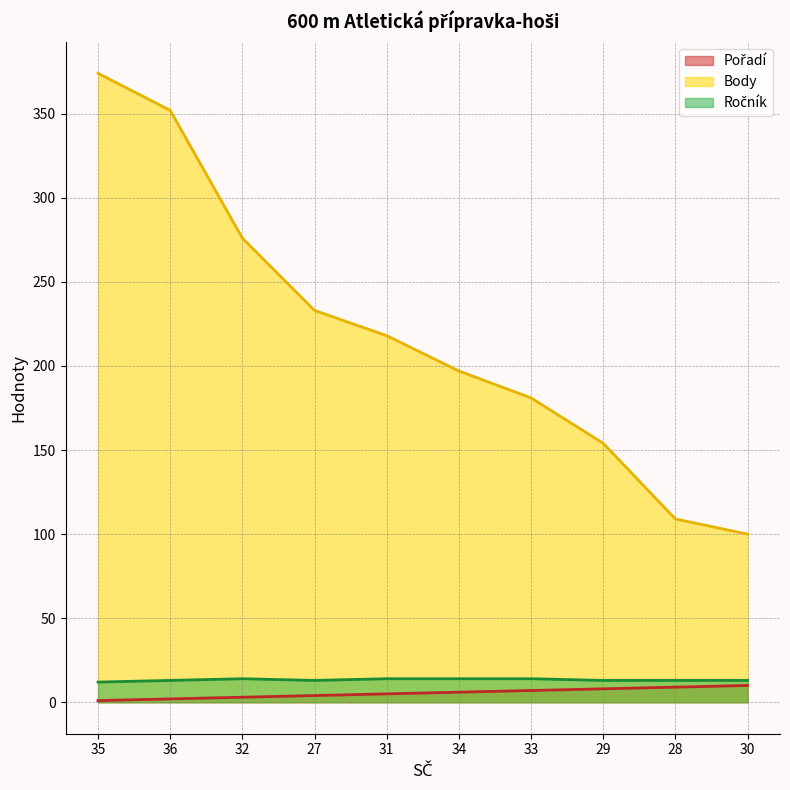

What is the label of the 6th point from the left?

34